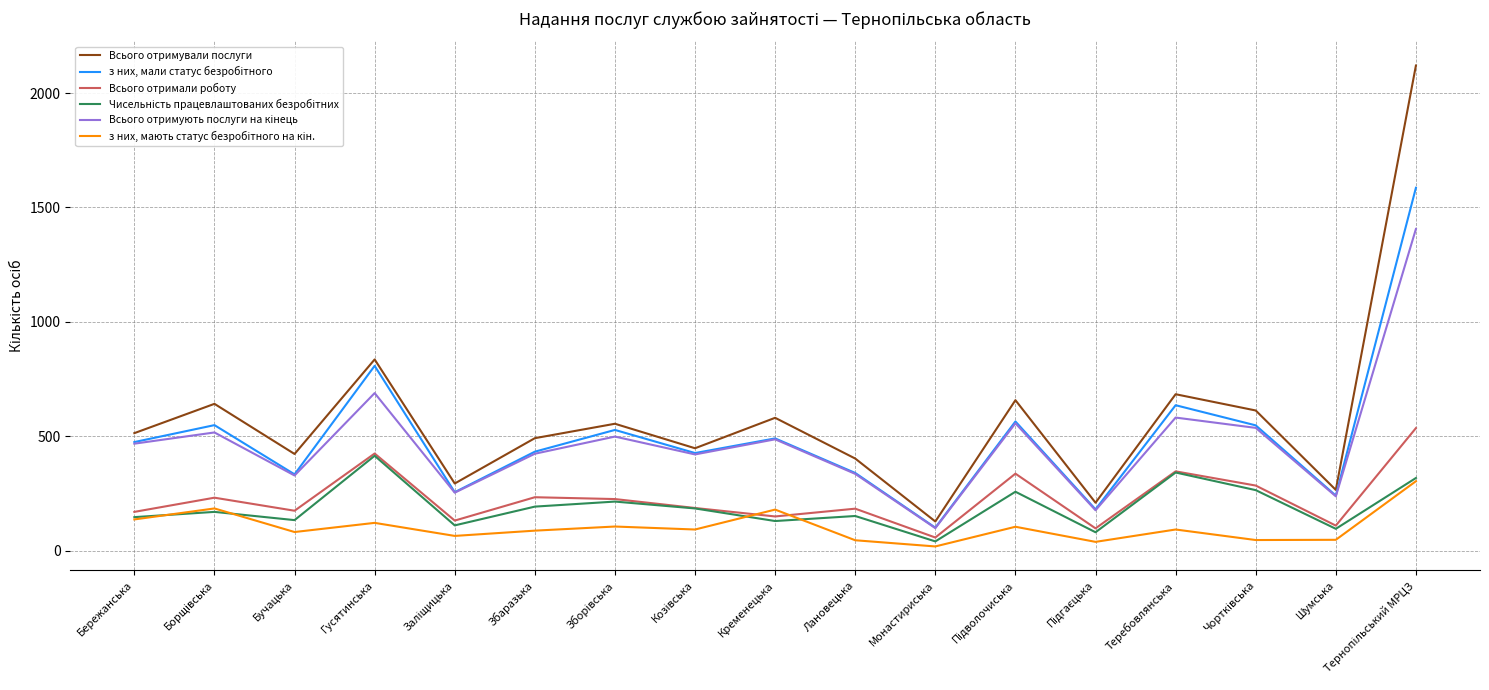

What is the maximum value shown in the chart?

2120